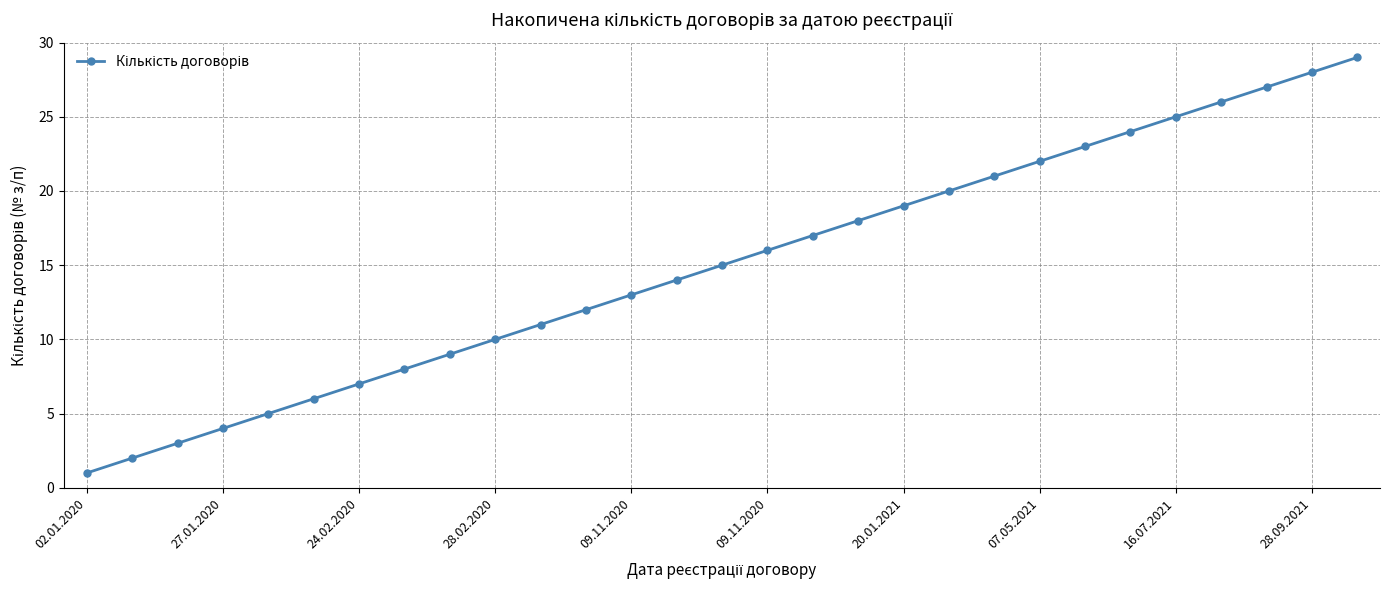

Does the chart have visible grid lines?

Yes